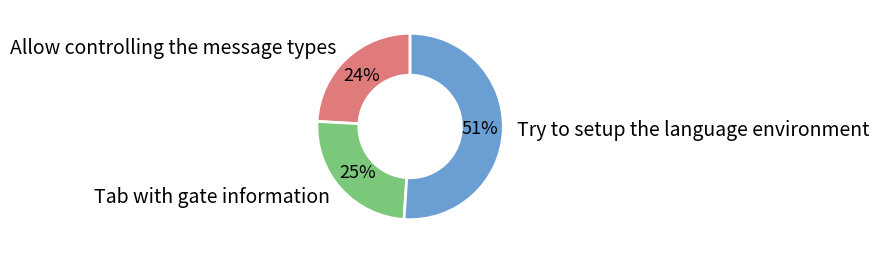

Do Try to setup the language environment and Tab with gate information together represent more than half of the pie?

Yes